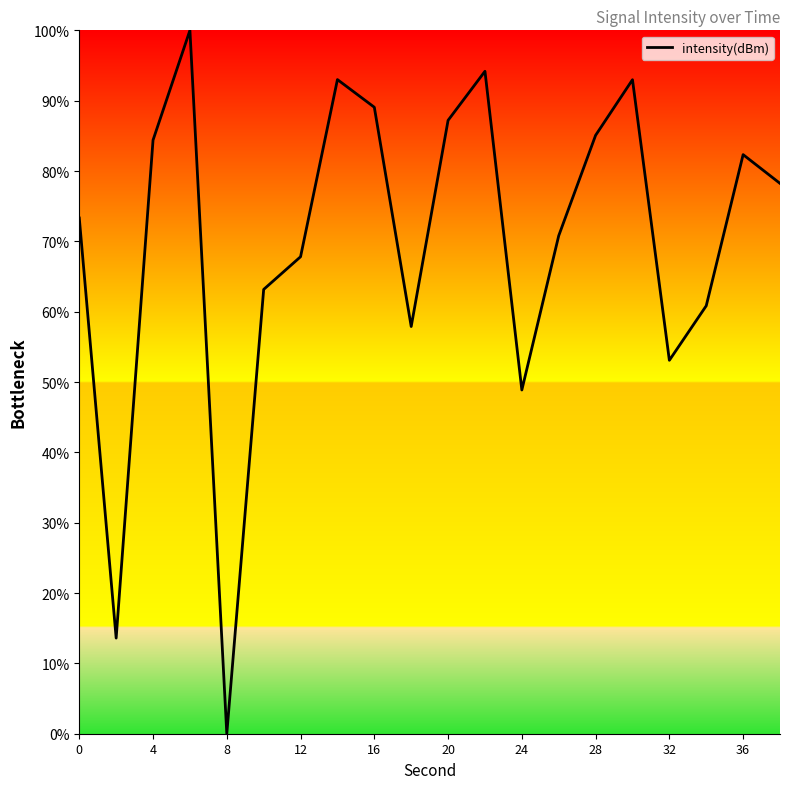

How many interior local valleys (lower than both neighbors) does the data have?

5